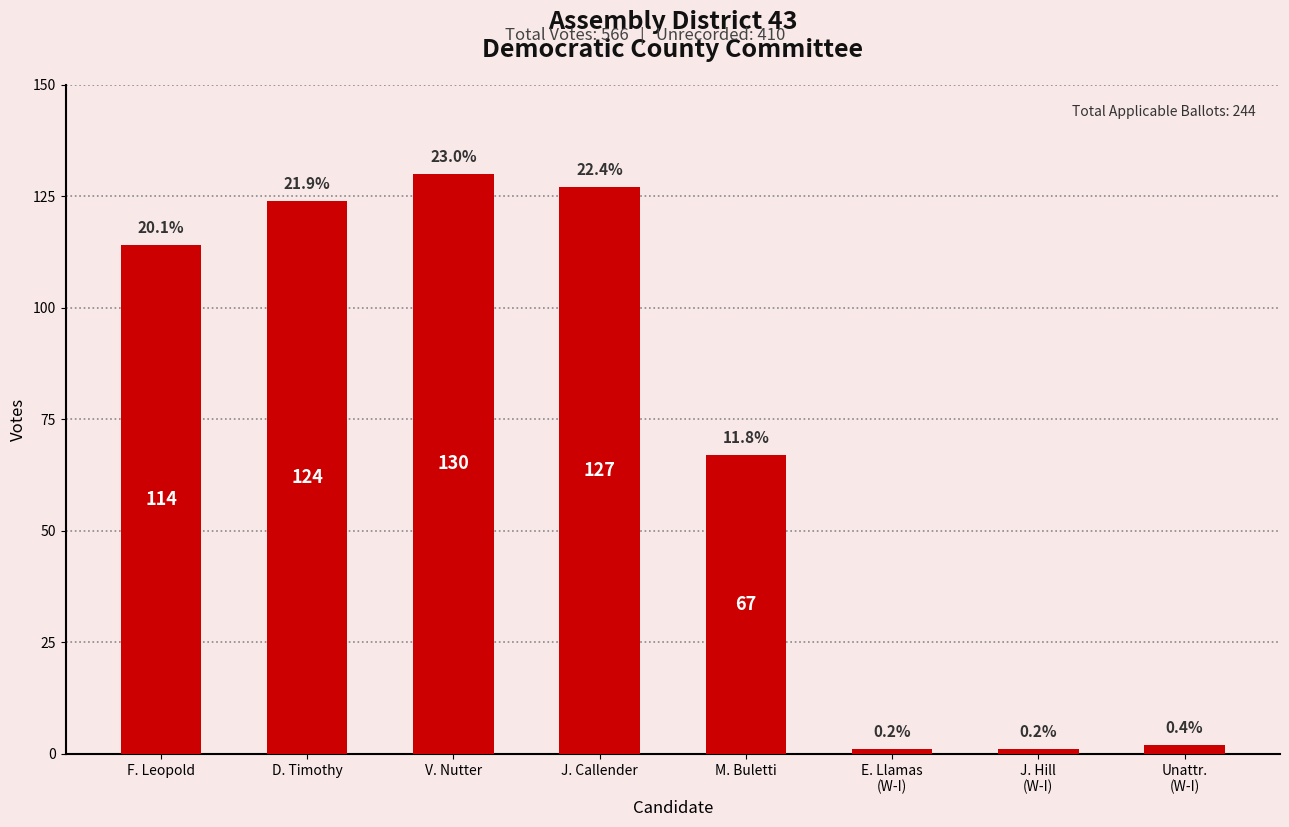

What is the minimum value shown in the chart?

1